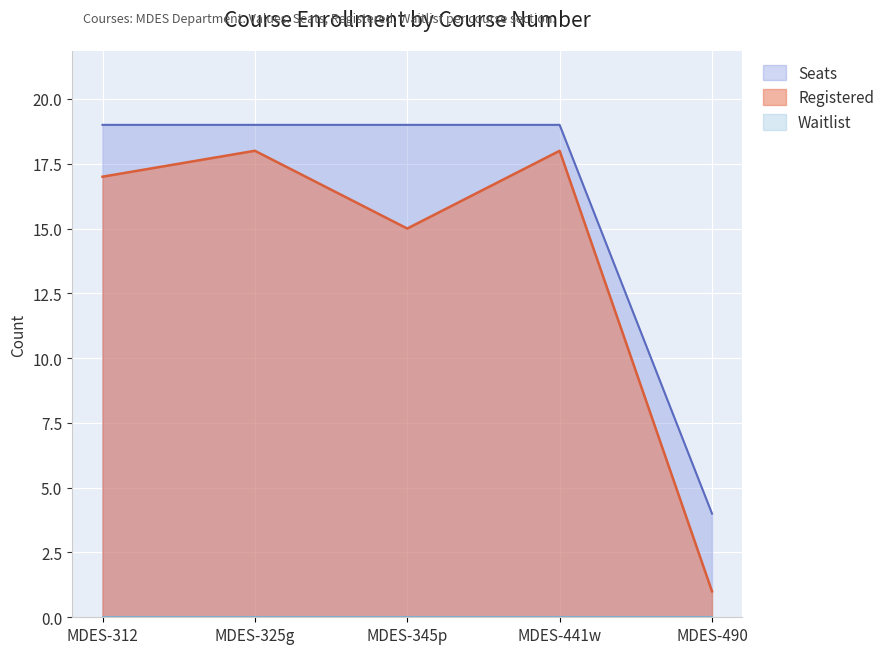

True or false: Registered and Seats intersect in this chart.

False